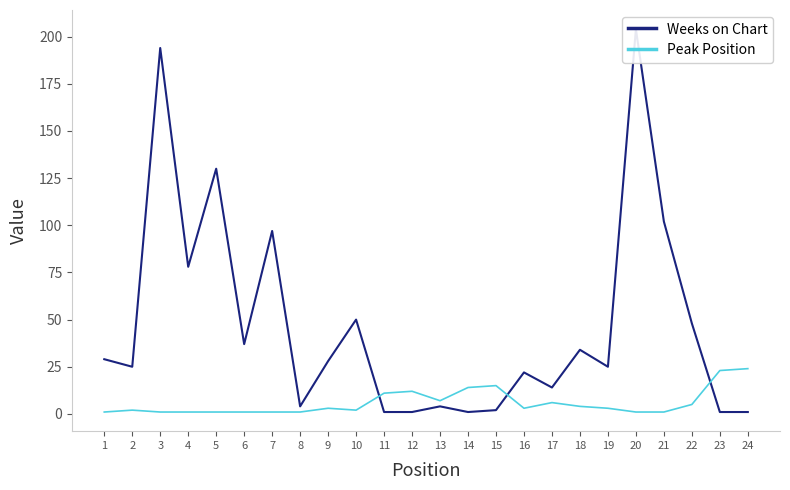

Reading right to left, transcribe all the data shown in this chart.

Weeks on Chart: 1	1	48	102	204	25	34	14	22	2	1	4	1	1	50	28	4	97	37	130	78	194	25	29
Peak Position: 24	23	5	1	1	3	4	6	3	15	14	7	12	11	2	3	1	1	1	1	1	1	2	1